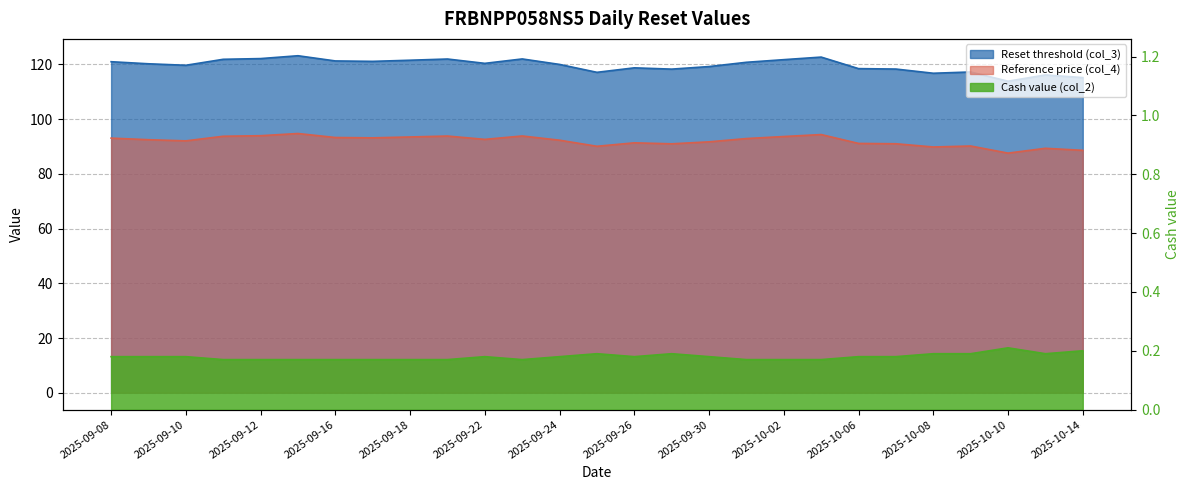

What is the difference between the highest and lowest values at 2025-10-06?

118.2